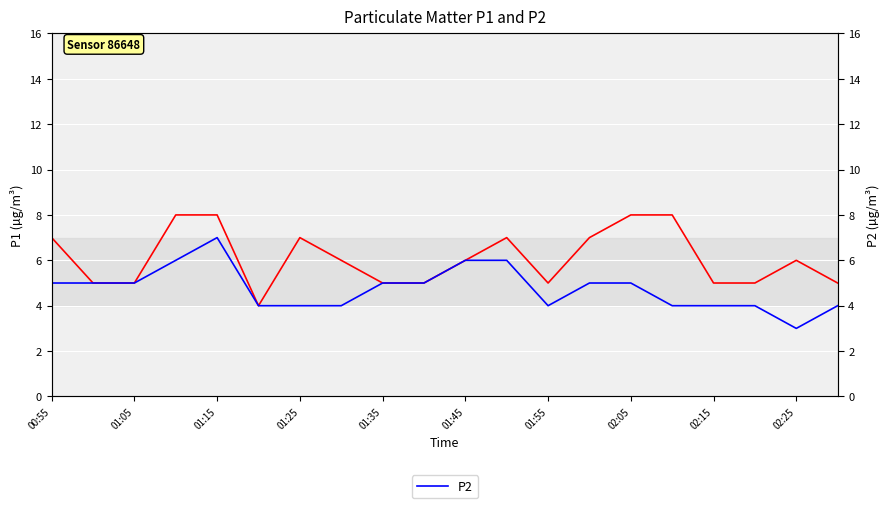

Is it true that P1 equals 3 at 19?

False